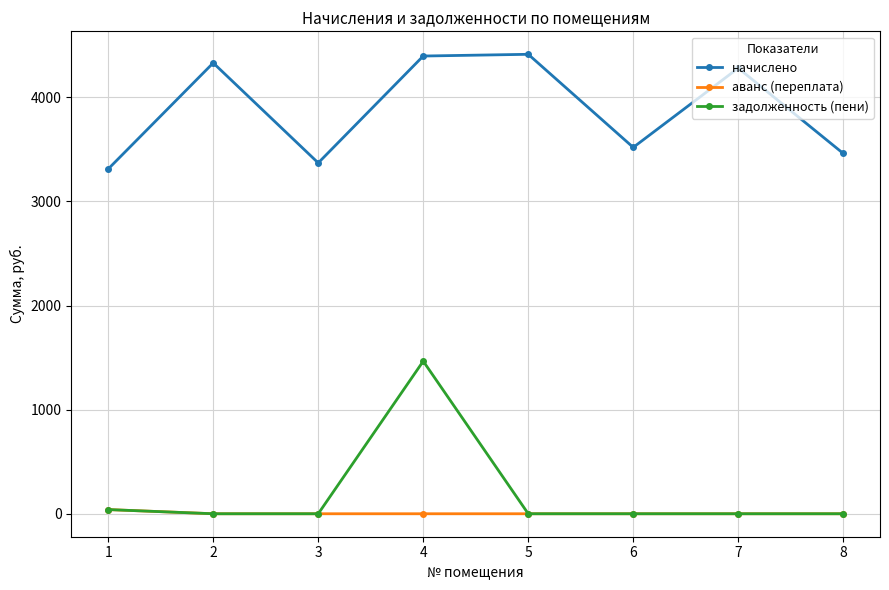

True or false: начислено and аванс (переплата) cross at least once.

False